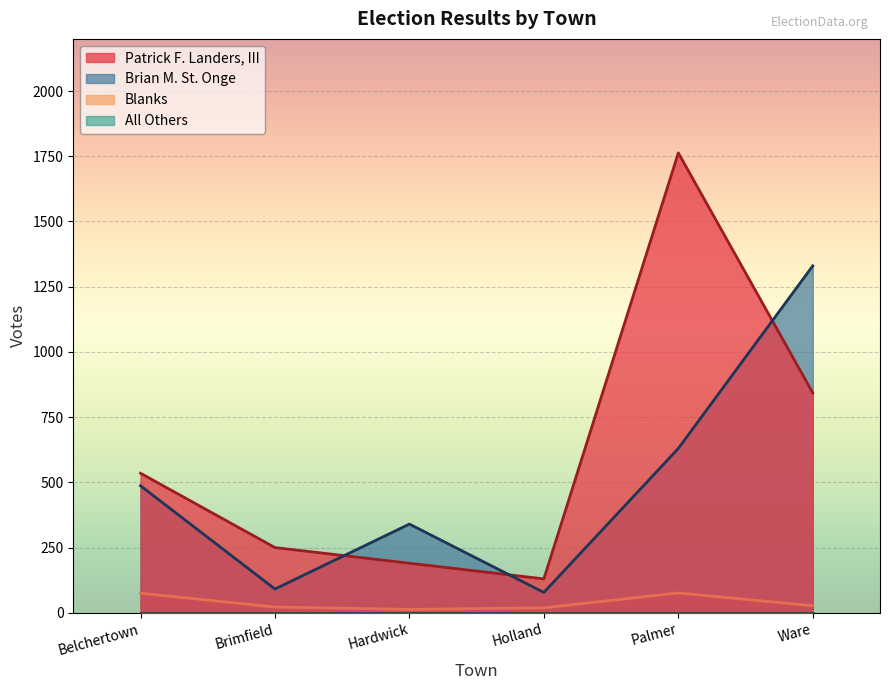

Reading right to left, what are all the values shown in this chart?

Patrick F. Landers, III: Ware=843	Palmer=1763	Holland=130	Hardwick=190	Brimfield=250	Belchertown=535
Brian M. St. Onge: Ware=1330	Palmer=630	Holland=78	Hardwick=340	Brimfield=91	Belchertown=487
Blanks: Ware=27	Palmer=76	Holland=19	Hardwick=13	Brimfield=22	Belchertown=75